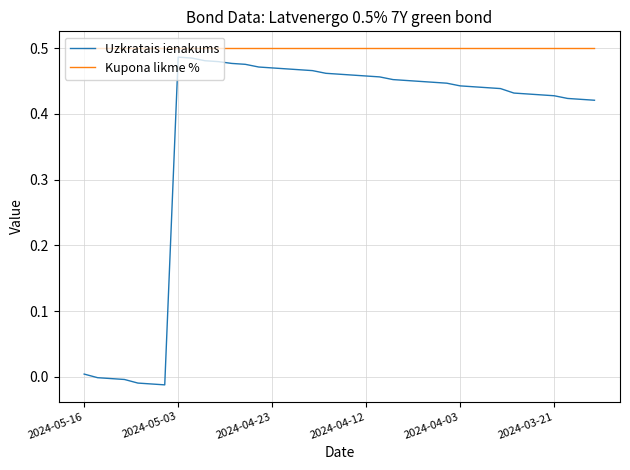

True or false: Uzkratais ienakums and Kupona likme % cross at least once.

False